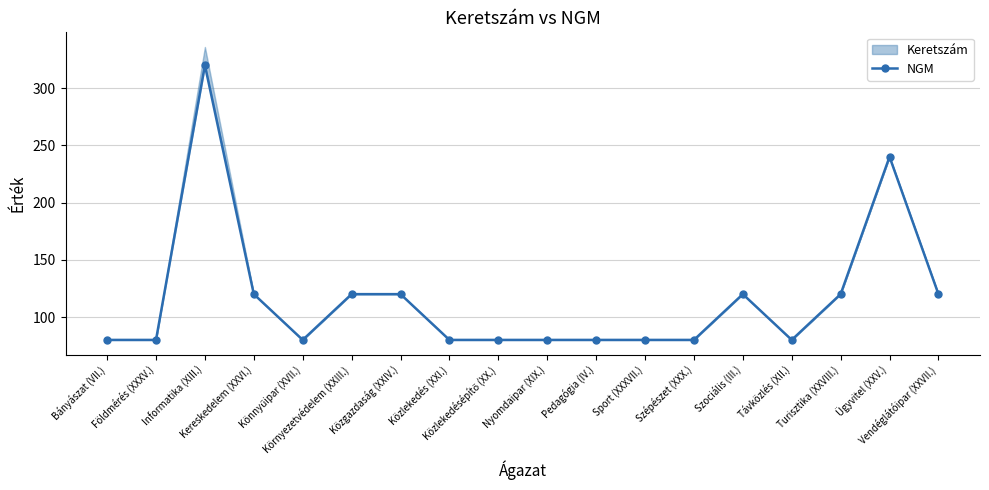

Reading left to right, list all the values displayed in this chart.

Bányászat (VII.)=80	Földmérés (XXXV.)=80	Informatika (XIII.)=320	Kereskedelem (XXVI.)=120	Könnyűipar (XVII.)=80	Környezetvédelem (XXIII.)=120	Közgazdaság (XXIV.)=120	Közlekedés (XXI.)=80	Közlekedésépítő (XX.)=80	Nyomdaipar (XIX.)=80	Pedagógia (IV.)=80	Sport (XXXVII.)=80	Szépészet (XXX.)=80	Szociális (III.)=120	Távközlés (XII.)=80	Turisztika (XXVIII.)=120	Ügyvitel (XXV.)=240	Vendéglátóipar (XXVII.)=120